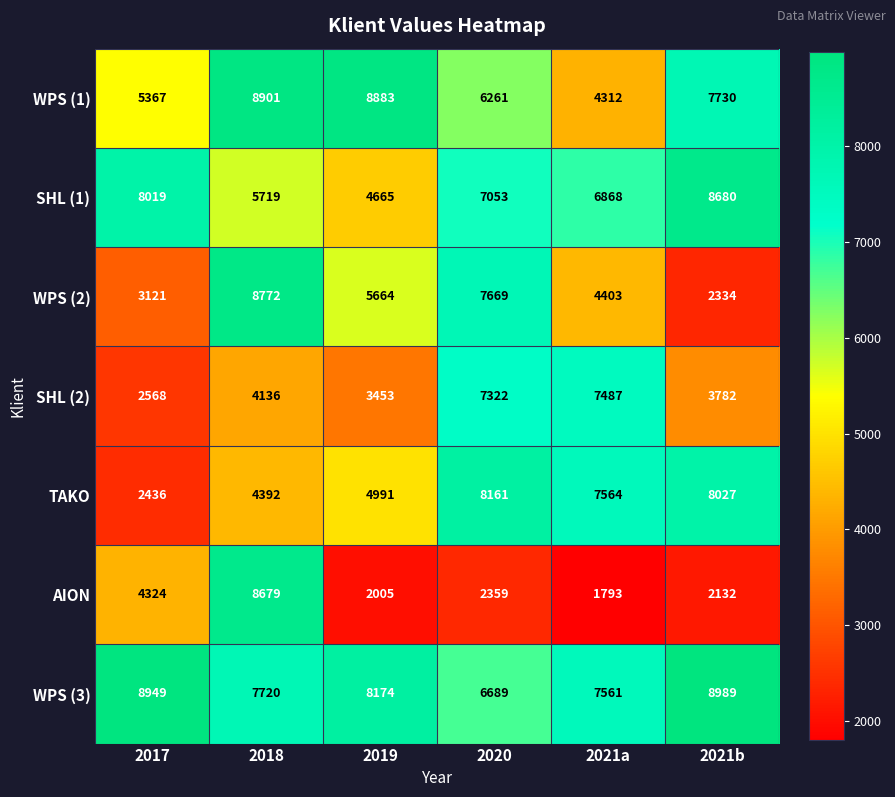

Which series has the largest total across all categories?

WPS (3)